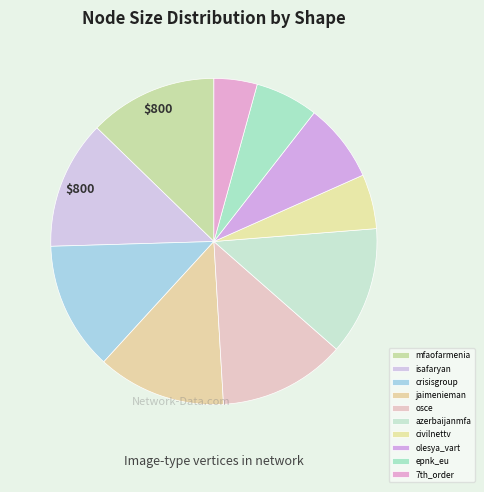

Which has a higher value, crisisgroup or civilnettv?

crisisgroup